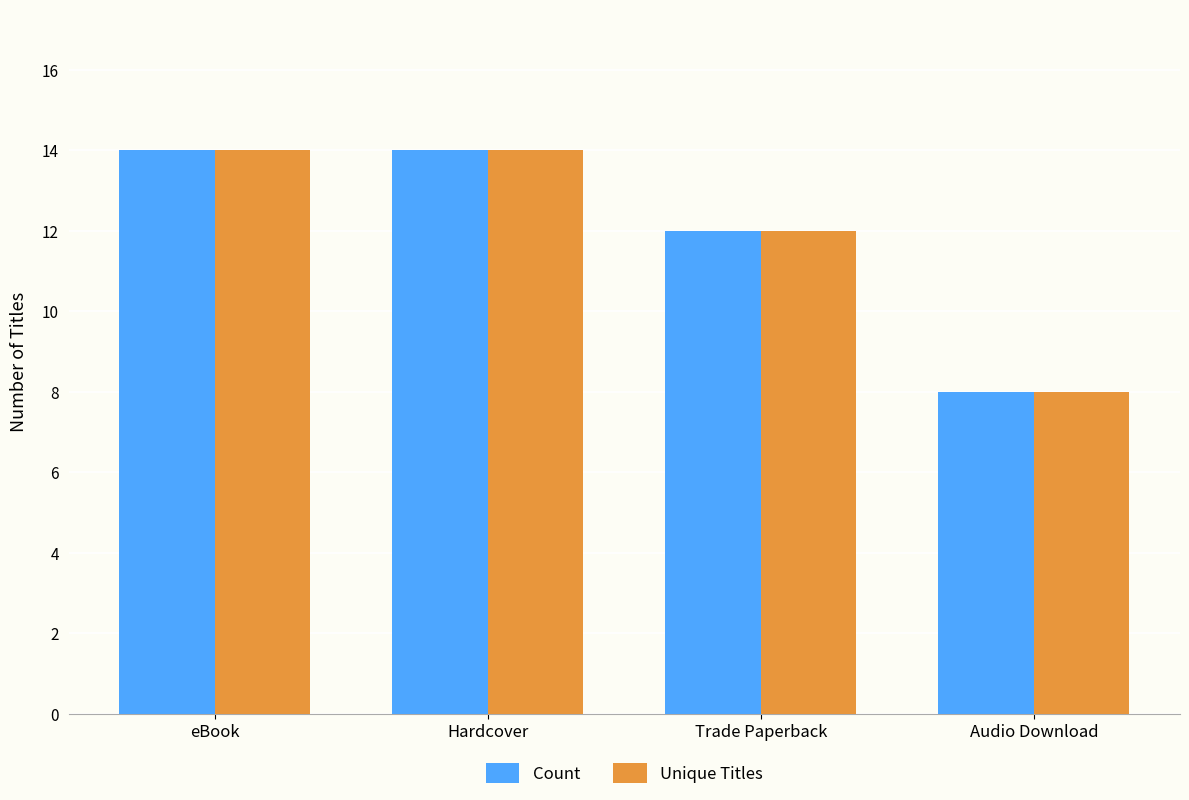

What is the difference between the maximum and second lowest values in the Count series?

2